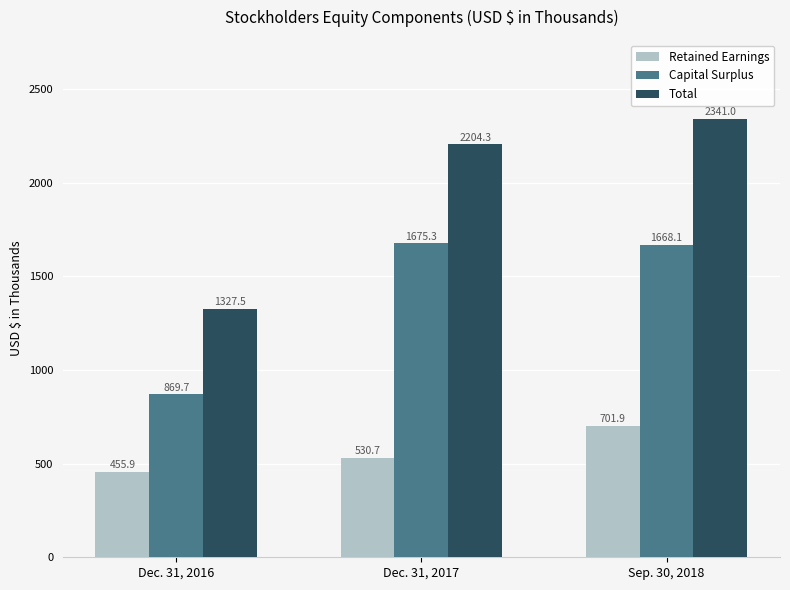

What is the smallest value displayed?

455.9